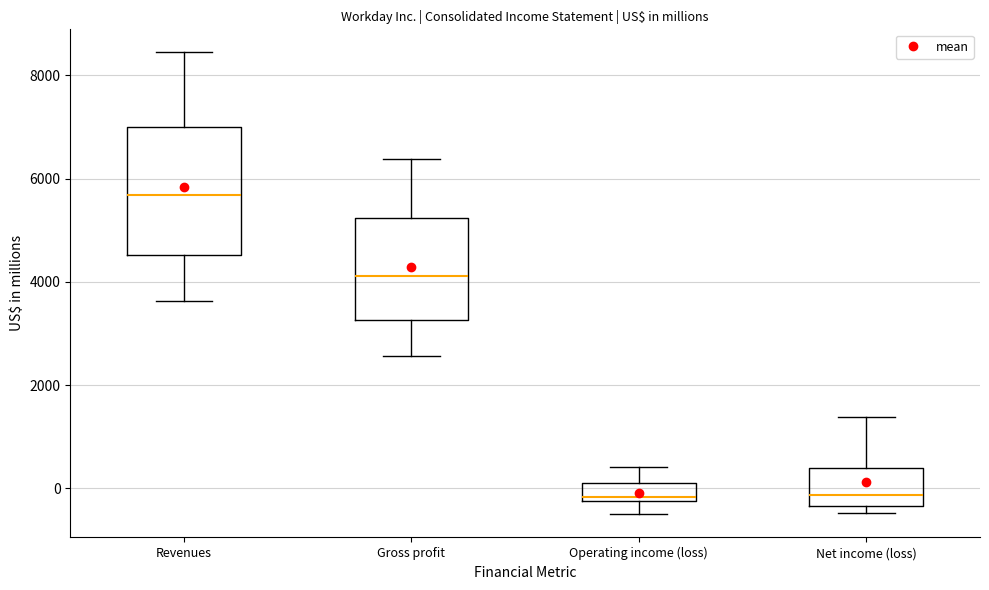

Reading left to right, read every box against the y-axis: the position of its median line, the range the box covers, and the ends of its whiskers. The values are not printed on the chart, so give them approximately, as read against the axis.

Revenues: median 5600, box 4600 to 7000, whiskers 3600 to 8400
Gross profit: median 4200, box 3200 to 5200, whiskers 2600 to 6400
Operating income (loss): median -200 (just above the box's lower edge), box -200 to 200, whiskers -600 to 400
Net income (loss): median -200, box -400 to 400, whiskers -400 (just below the box's lower edge) to 1400